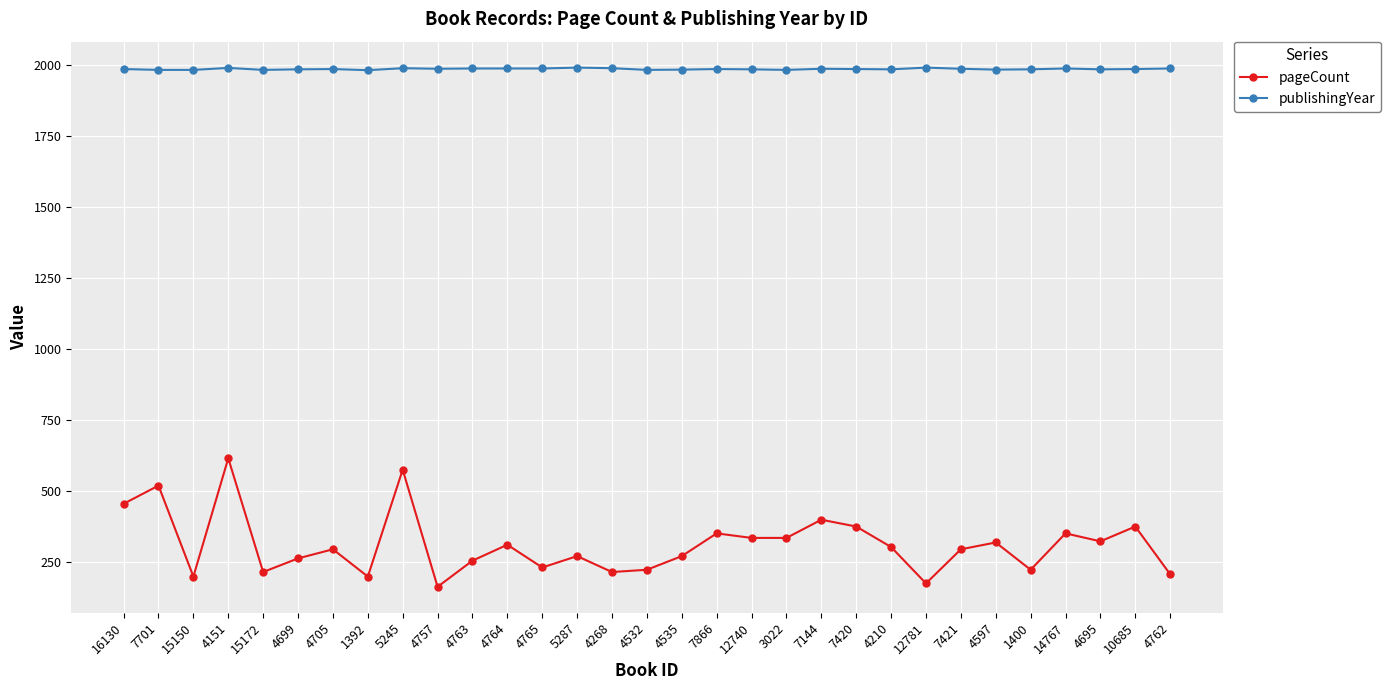

How many series are shown in this chart?

2